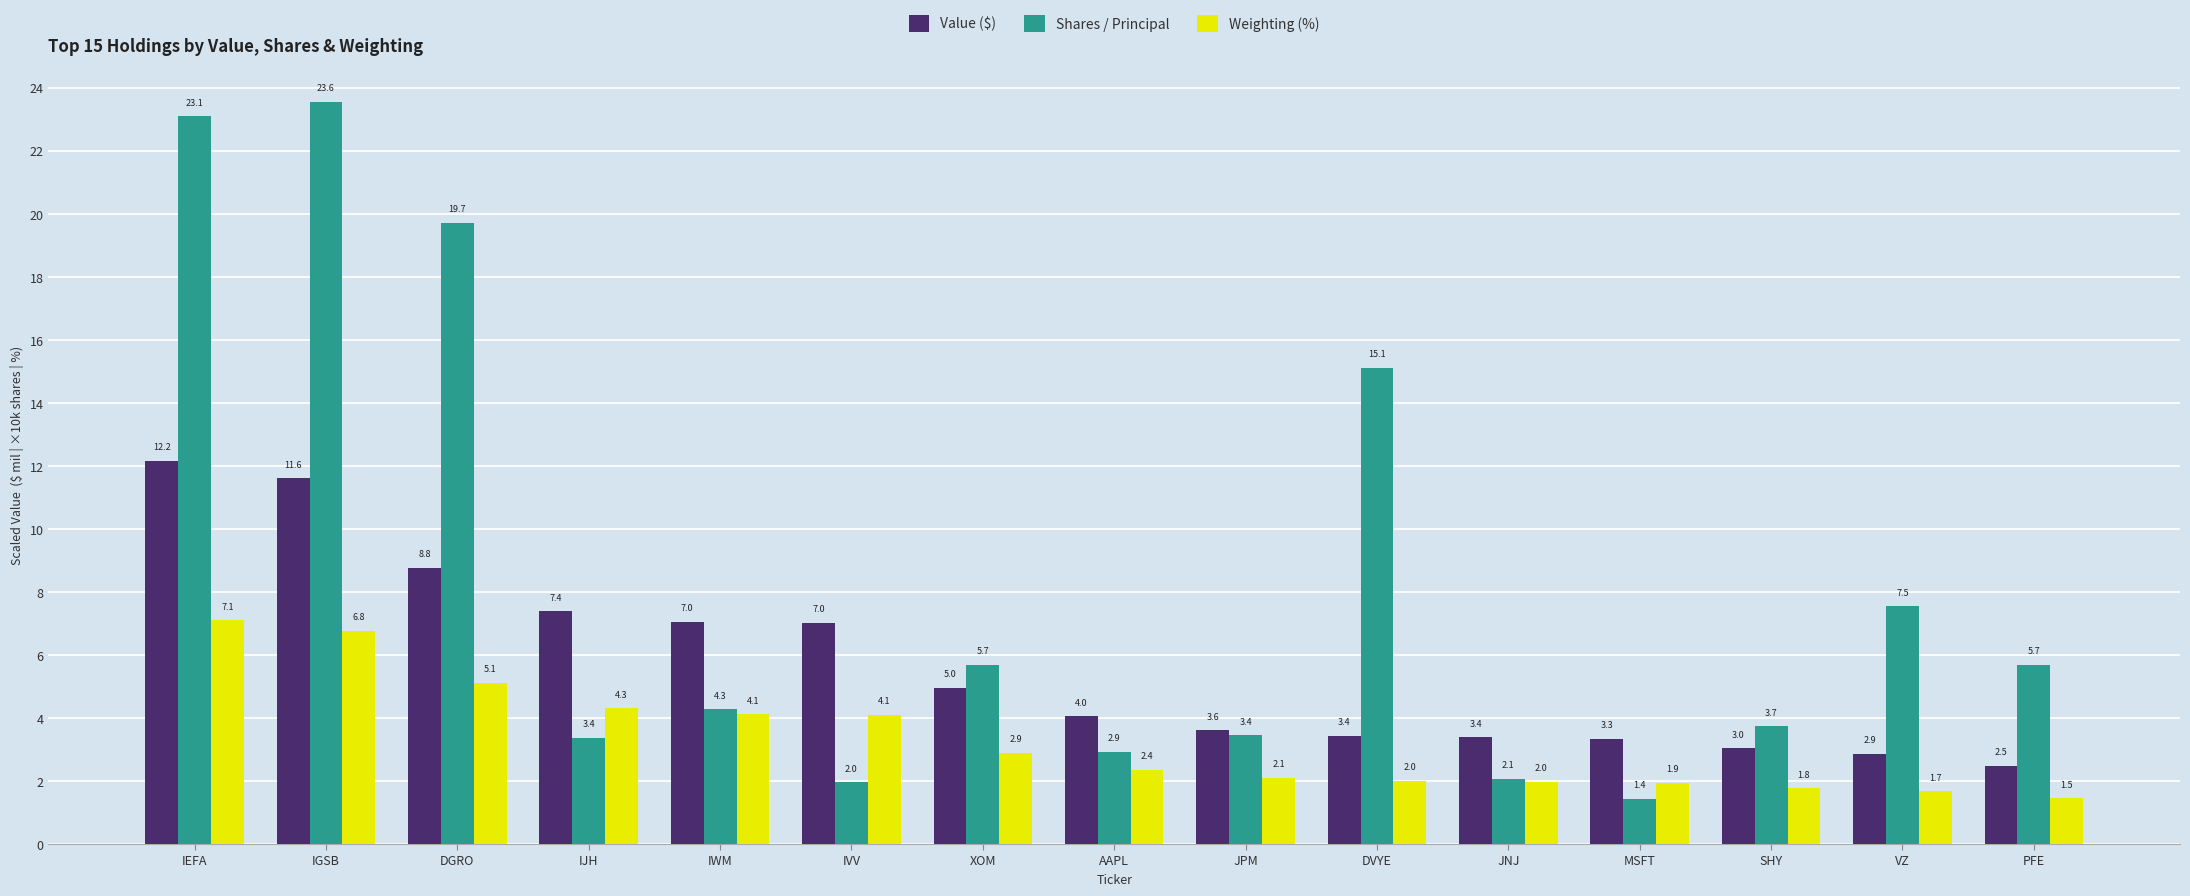

What are all the series names shown in the legend?

Value ($), Shares / Principal, Weighting (%)